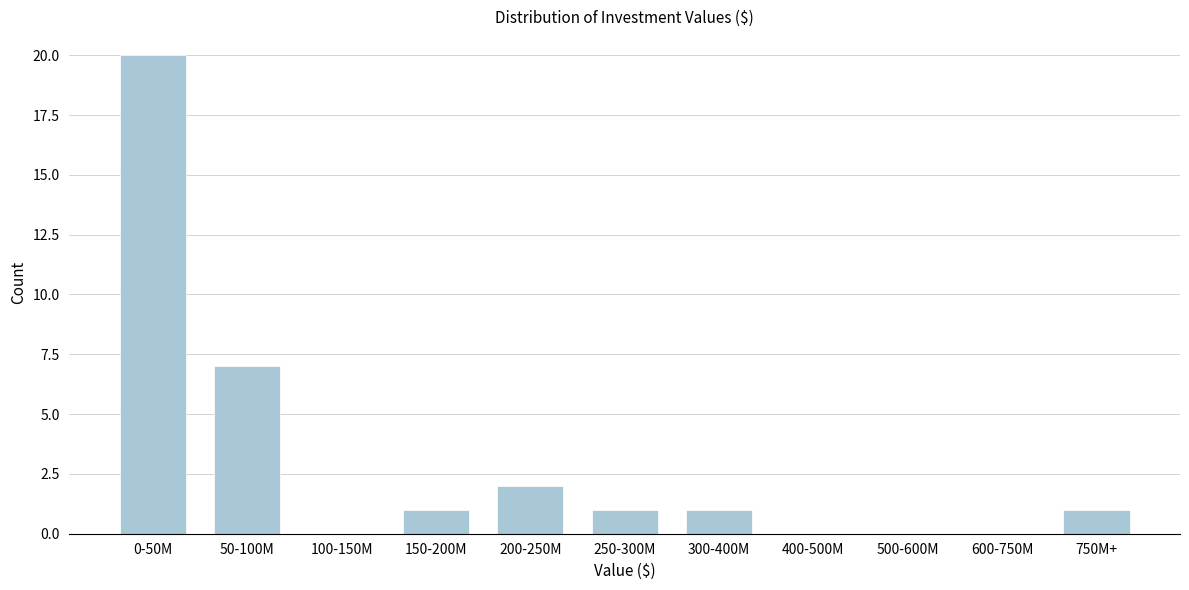

Reading left to right, extract all data points from this chart.

0-50M=20	50-100M=7	100-150M=0	150-200M=1	200-250M=2	250-300M=1	300-400M=1	400-500M=0	500-600M=0	600-750M=0	750M+=1